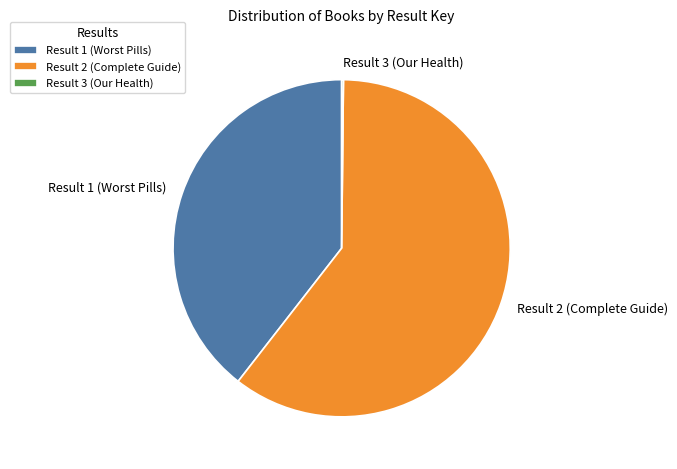

The Result 2 (Complete Guide) slice represents 60% of the pie. True or false?

True